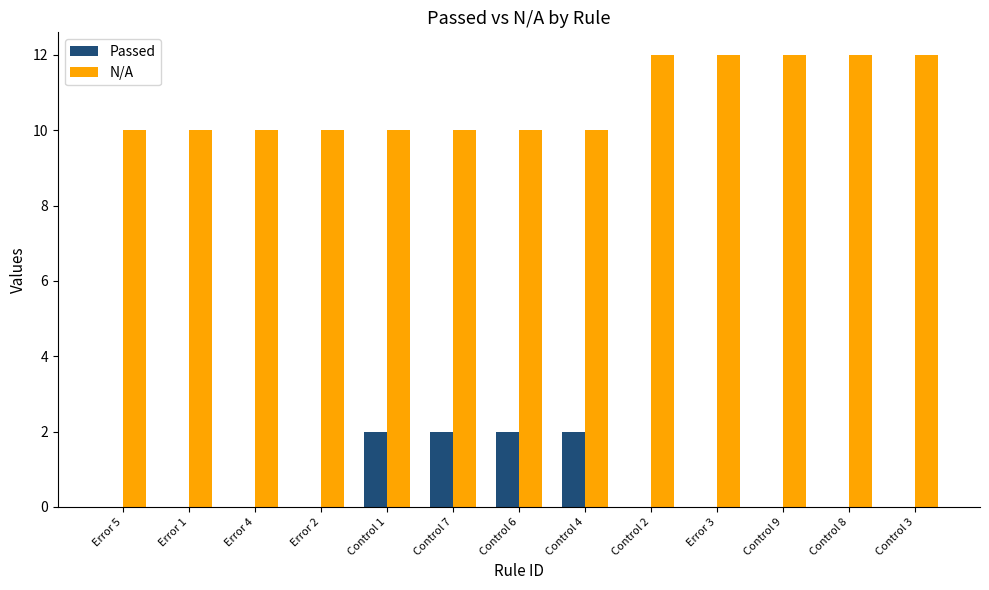

How many series are shown in this chart?

2